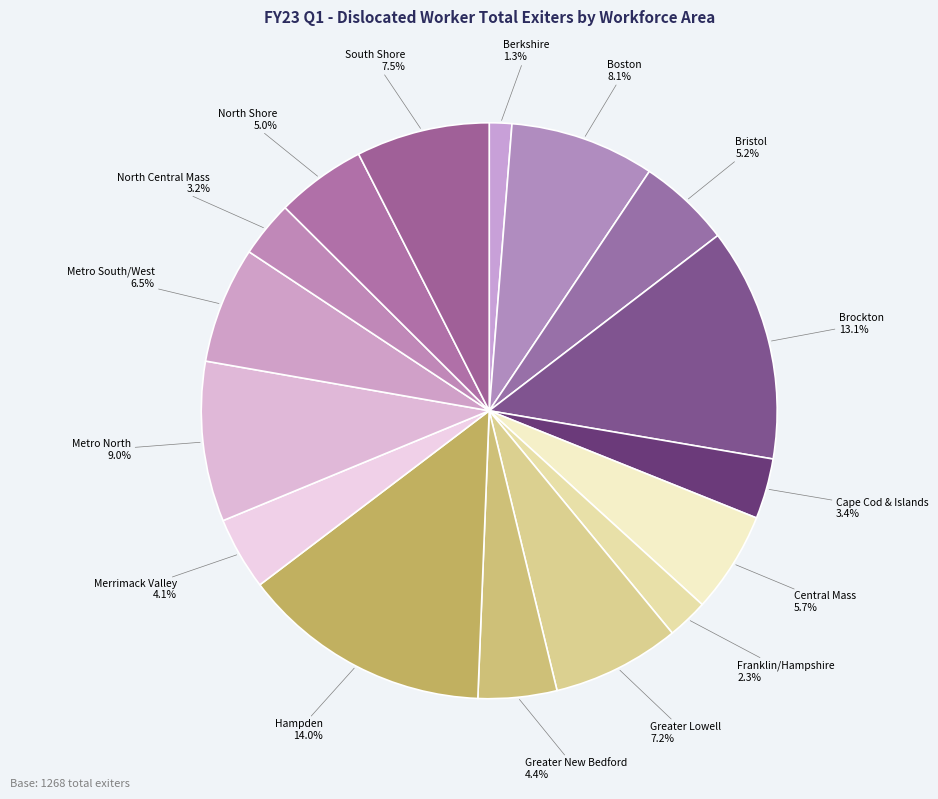

Which category has the smallest portion of the pie?

Berkshire